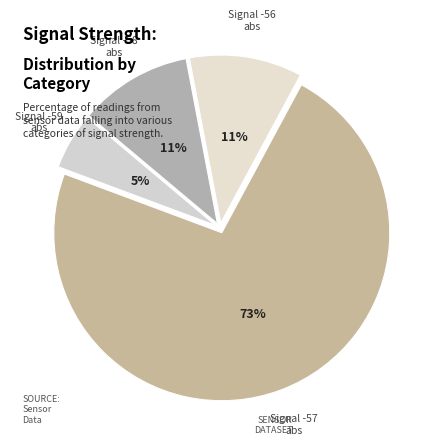

How many segments does this pie chart have?

4